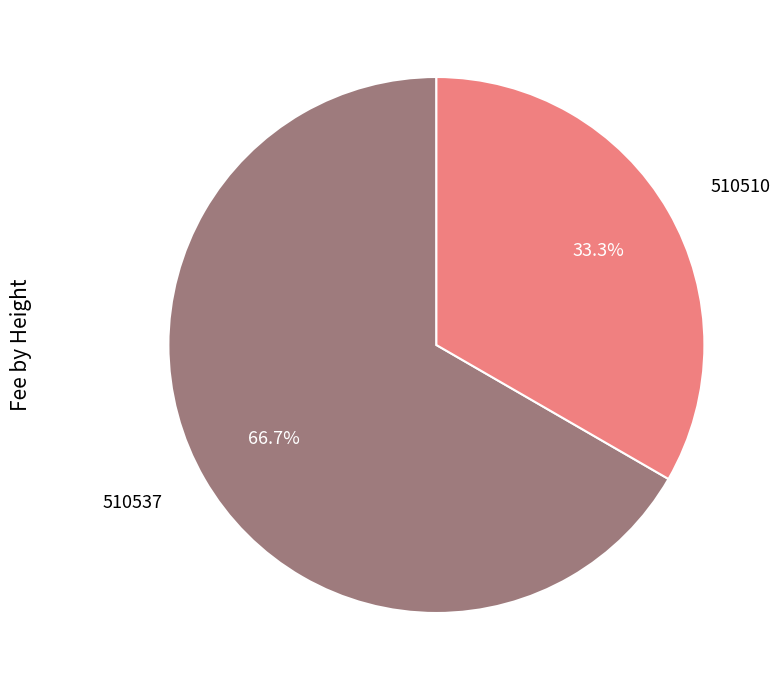

What percentage is NOT represented by 510537?

33.3%